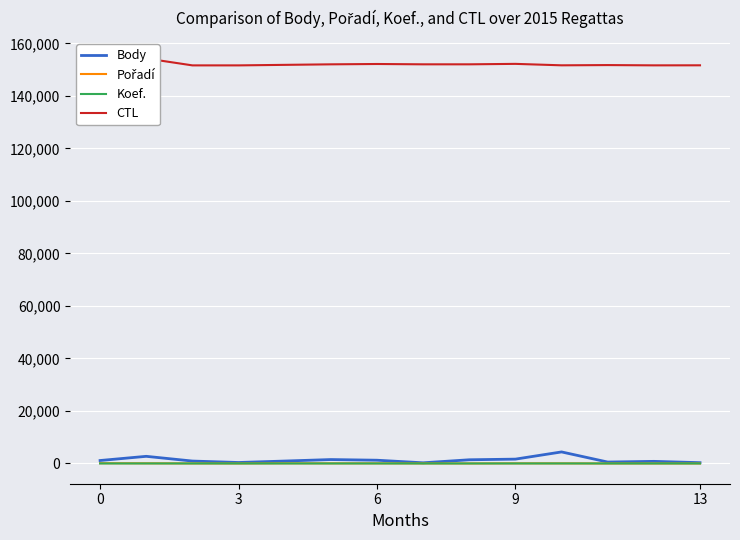

At which category does Koef. reach its first local valley?

3